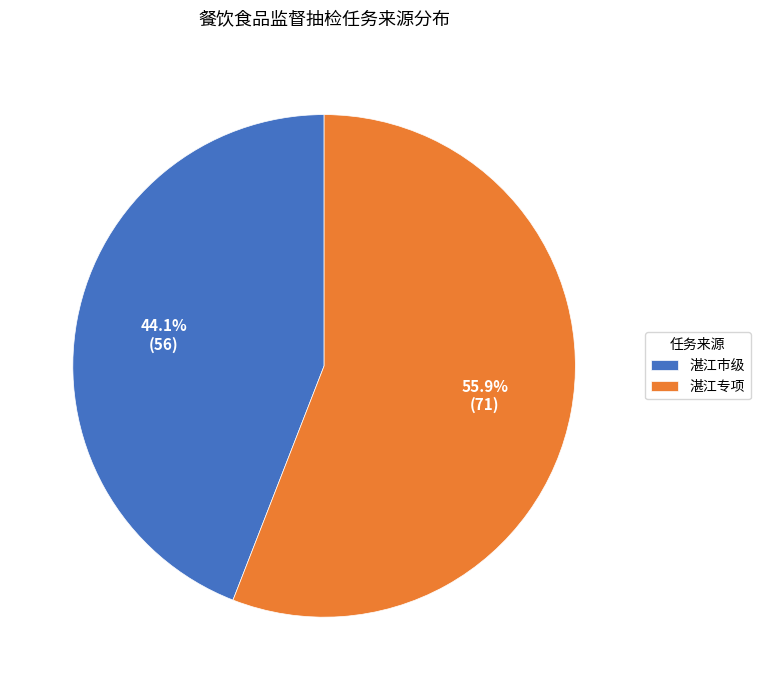

Between 湛江市级 and 湛江专项, which is larger?

湛江专项